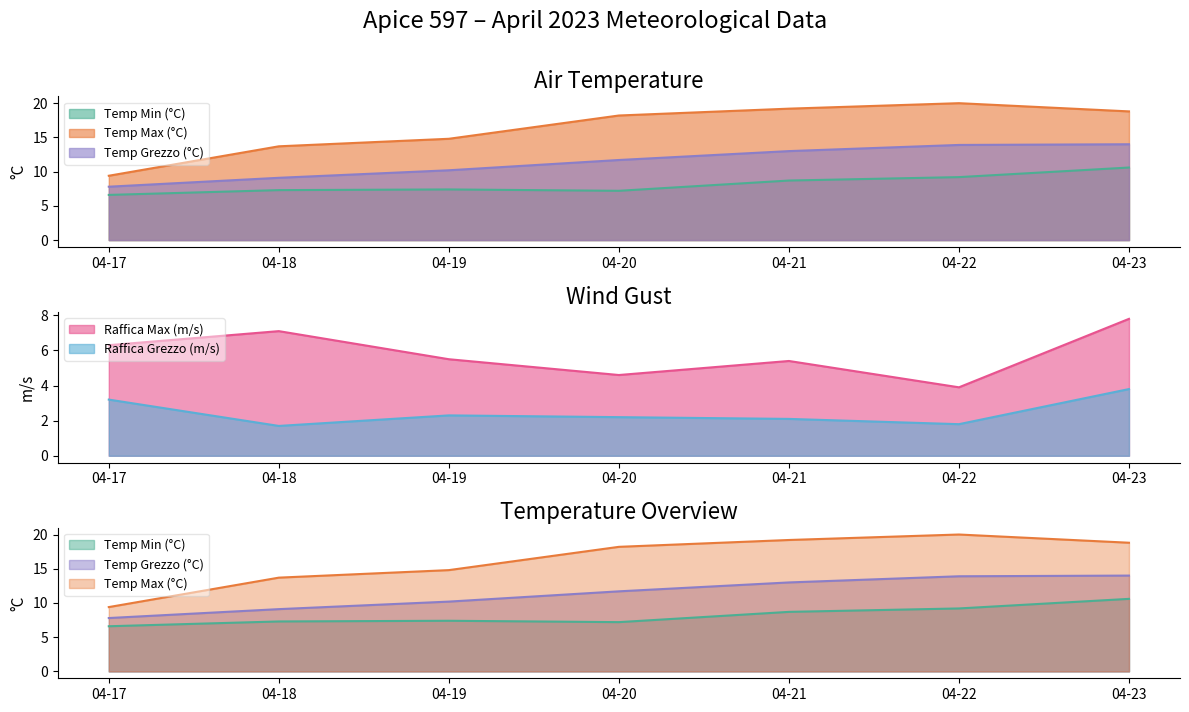

How many values in the Temp Max (°C) series are below 18?

3